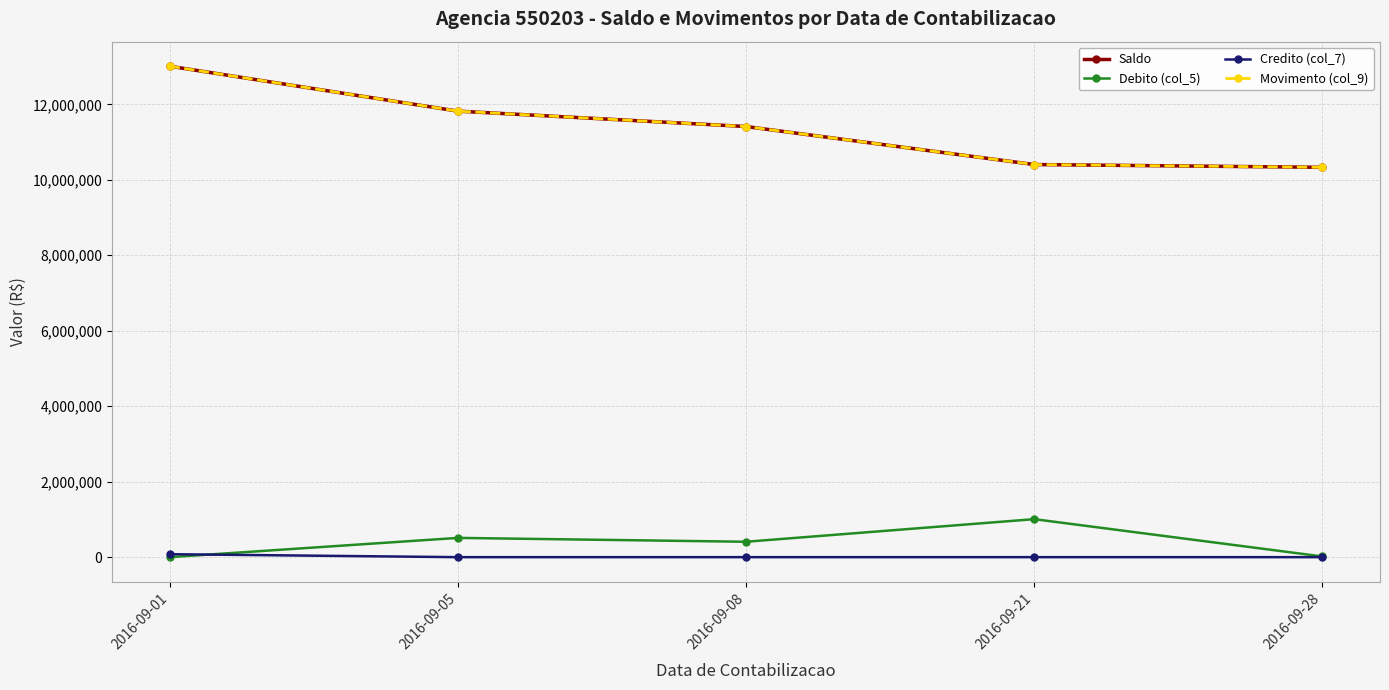

Is it true that Saldo equals 11818890.4 at 2016-09-05?

True